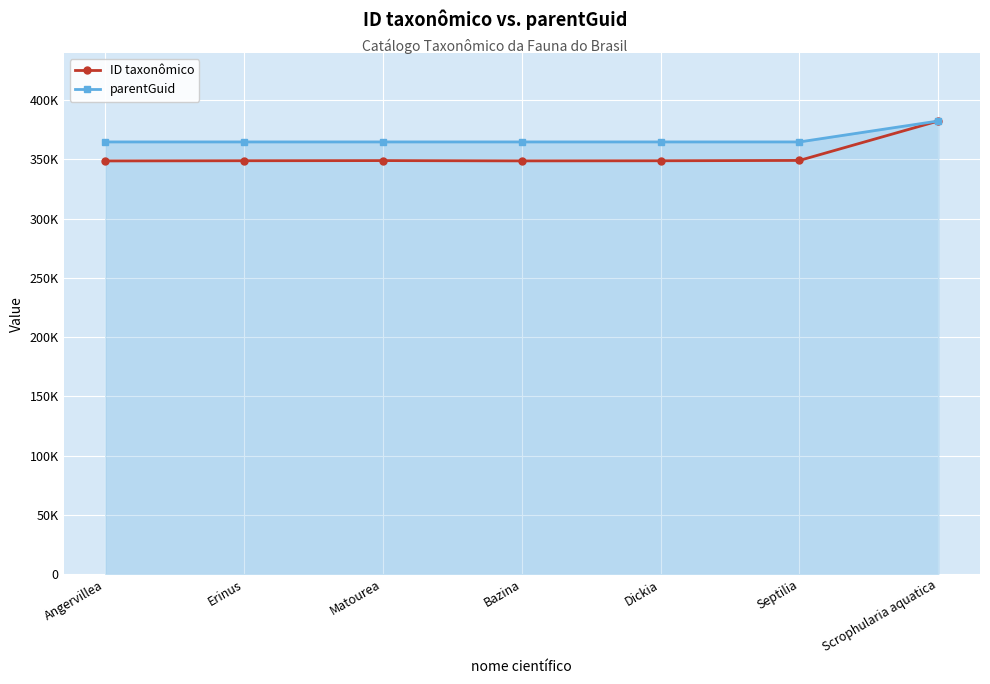

True or false: parentGuid and ID taxonômico cross at least once.

True